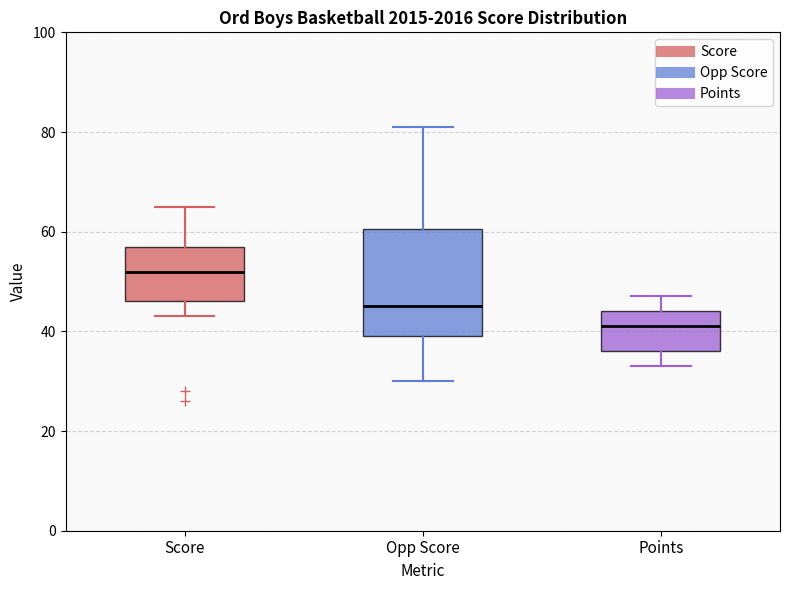

Reading left to right, transcribe this box plot: for each box, give where its median line is, the range the box spans, and where its two whiskers end, as read against the y-axis. The values are not printed on the chart, so give them approximately, as read against the axis.

Score: median 52, box 46 to 58, whiskers 44 to 66
Opp Score: median 46, box 40 to 60, whiskers 30 to 82
Points: median 42, box 36 to 44, whiskers 34 to 48